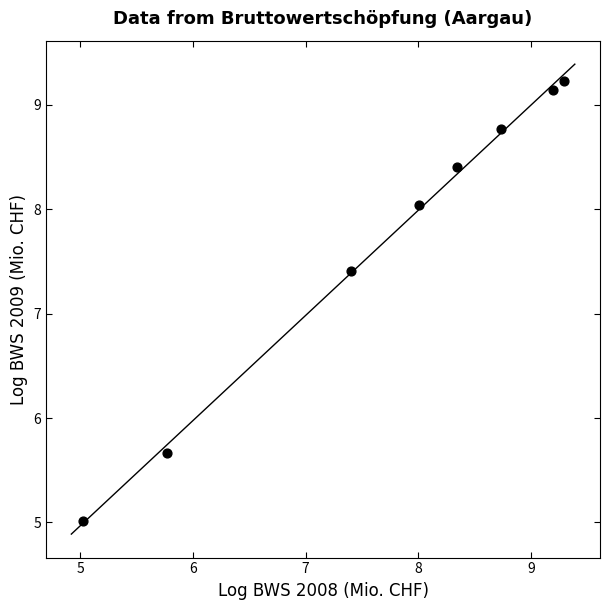

What is the average Y value?

7.7